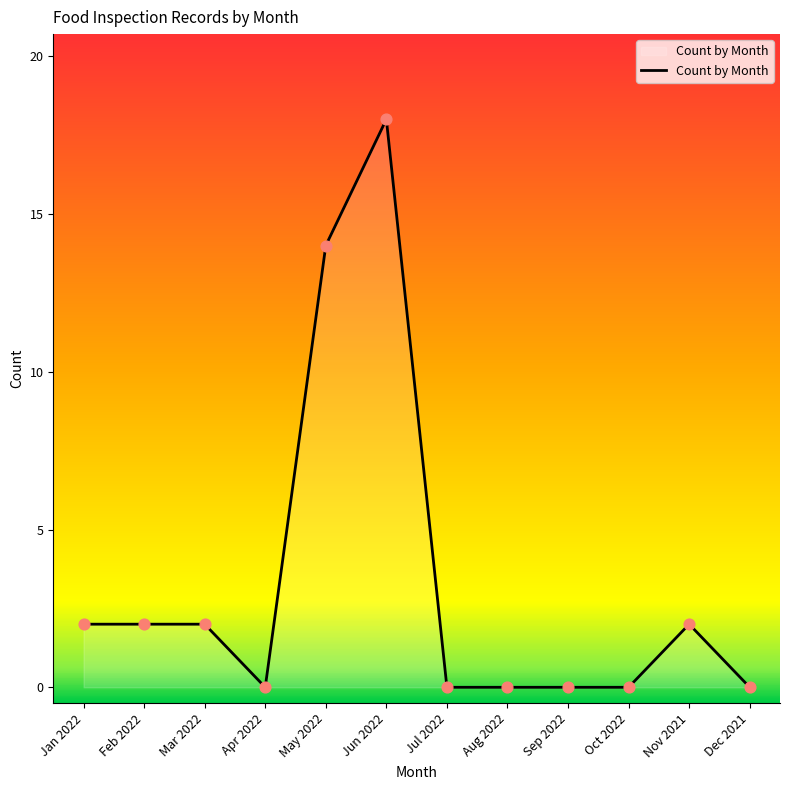

Between Sep 2022 and Jan 2022, which is larger?

Jan 2022